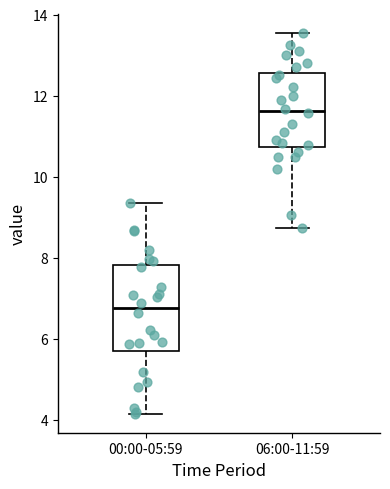

Reading left to right, read every box against the y-axis: the position of its median line, the range the box covers, and the ends of its whiskers. The values are not printed on the chart, so give them approximately, as read against the axis.

00:00-05:59: median 6.8, box 5.8 to 7.8, whiskers 4.2 to 9.4
06:00-11:59: median 11.6, box 10.8 to 12.6, whiskers 8.8 to 13.6